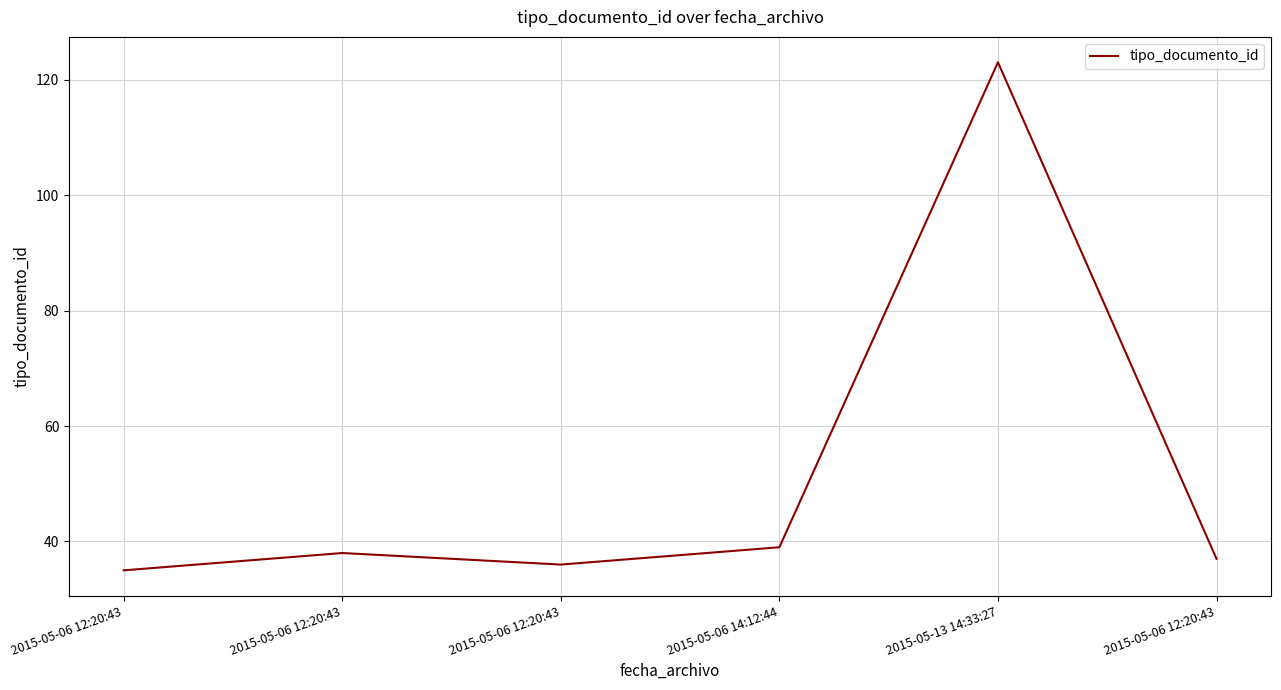

List the labels in order of value, smallest first.

2015-05-06 12:20:43, 2015-05-06 12:20:43, 2015-05-06 12:20:43, 2015-05-06 12:20:43, 2015-05-06 14:12:44, 2015-05-13 14:33:27